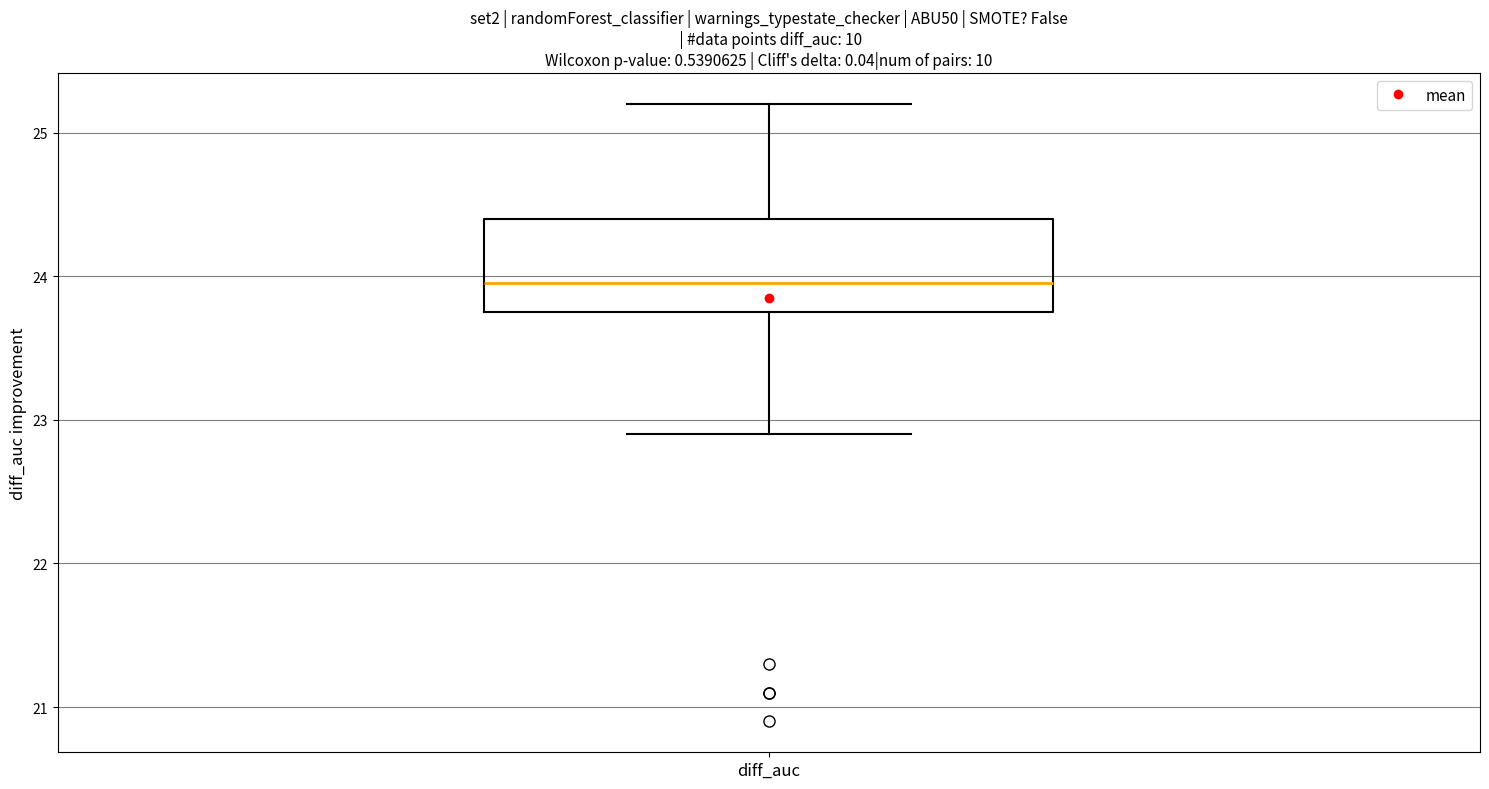

Read this box plot against the y-axis: the position of the median line, the range covered by the box, and the ends of both whiskers. The values are not printed on the chart, so give them approximately, as read against the axis.

median 24.0, box 23.8 to 24.4, whiskers 22.9 to 25.2